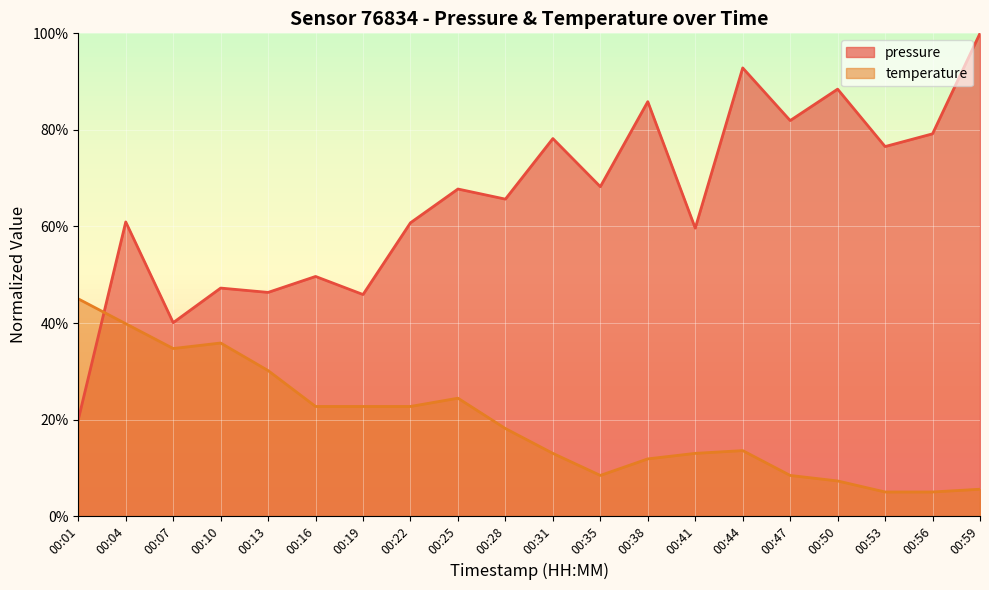

True or false: pressure has a value of 154.3 at 00:38.

False